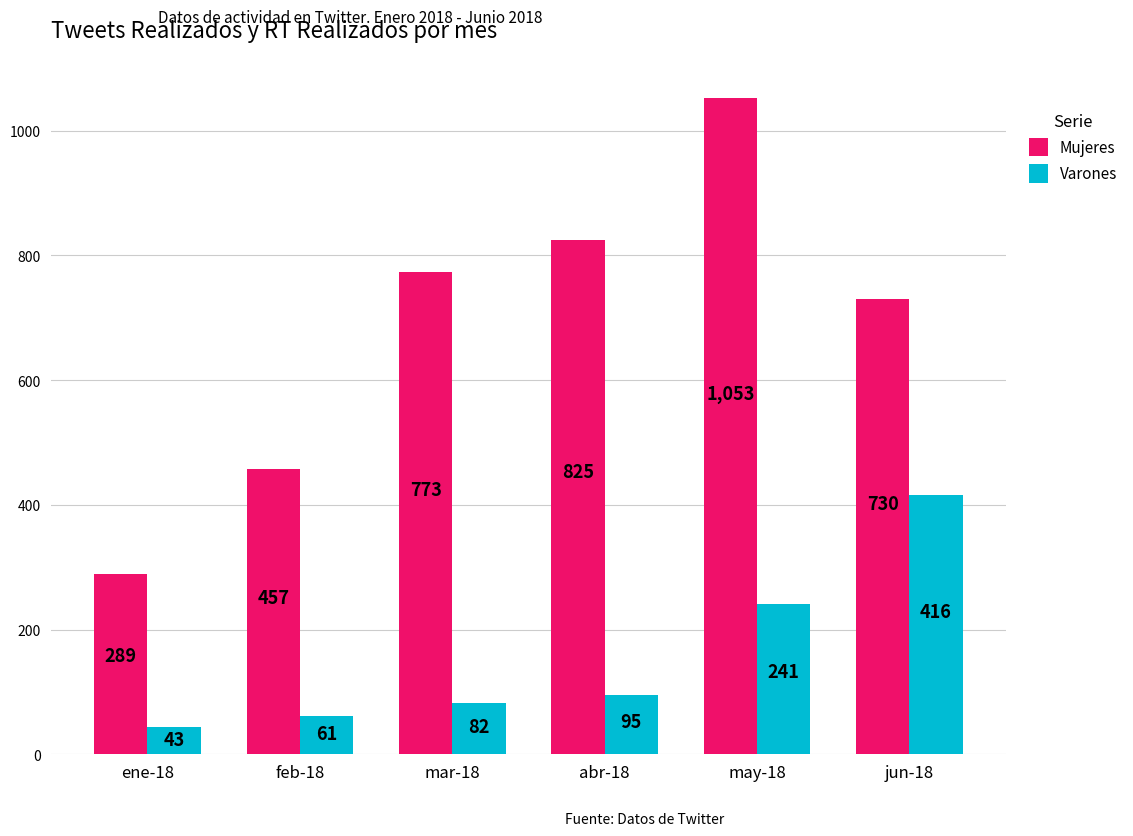

Is it true that Mujeres equals 195 at mar-18?

False